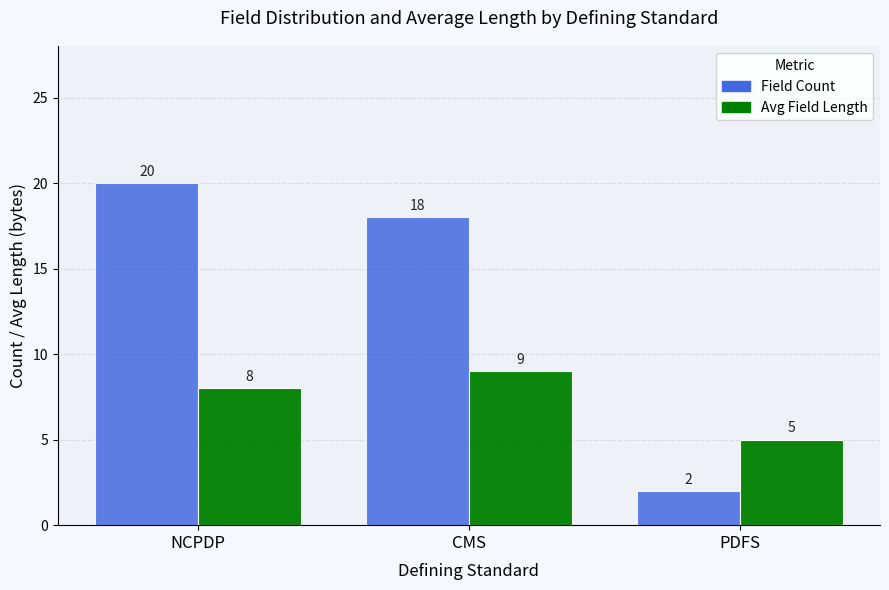

Reading left to right, extract all data points from this chart.

Field Count: NCPDP=20	CMS=18	PDFS=2
Avg Field Length: NCPDP=8	CMS=9	PDFS=5